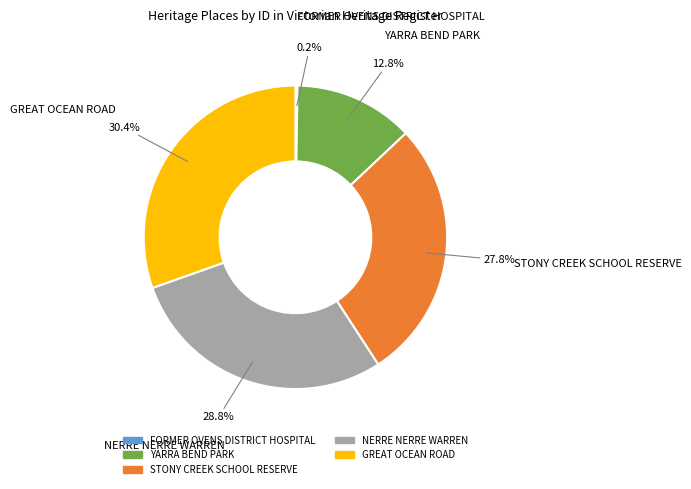

Combined, what portion of the pie is NERRE NERRE WARREN and GREAT OCEAN ROAD?

59.2%